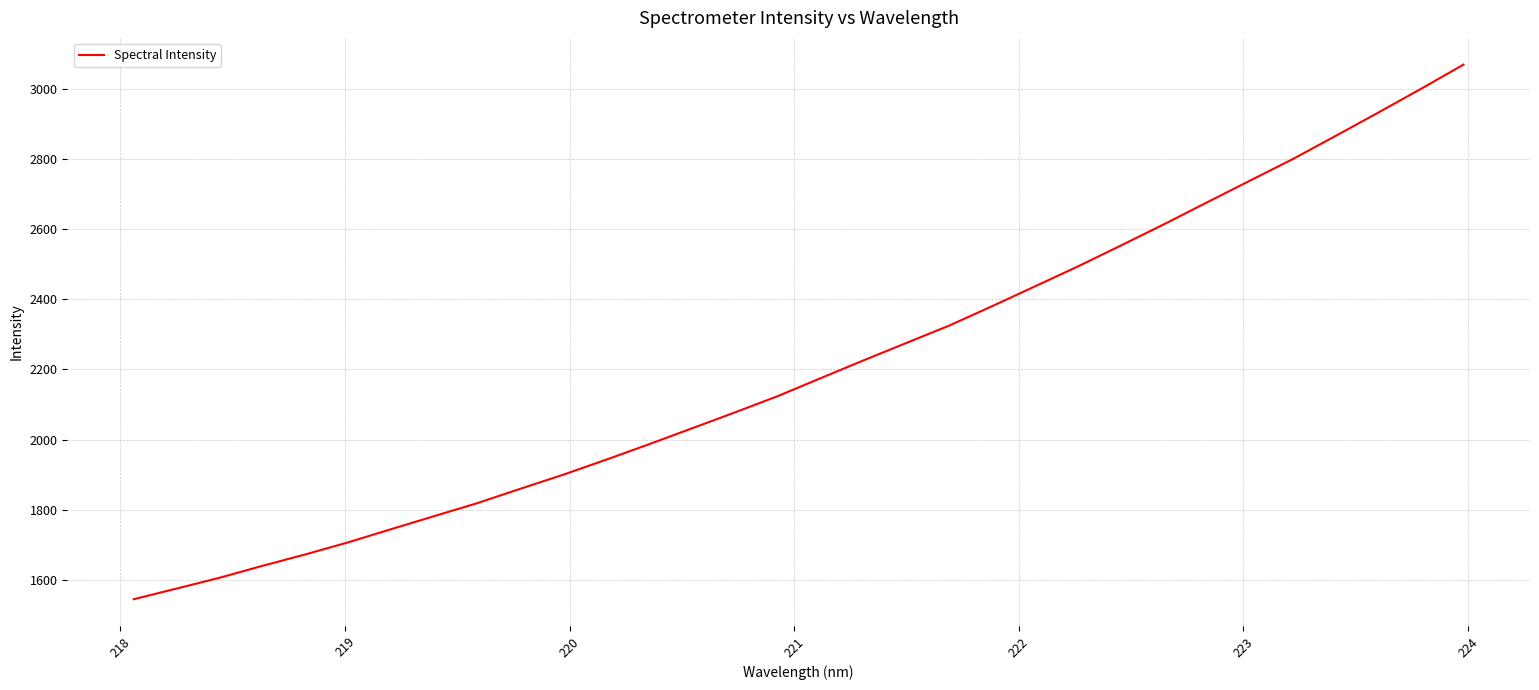

Reading left to right, what are all the values shown in this chart?

1544.4	1574.9	1605.7	1639.7	1672.4	1706.9	1744.5	1781.6	1818.5	1859.4	1899.5	1942.3	1986.5	2031.8	2077.2	2123.8	2174.9	2225.8	2275.5	2325.2	2380.5	2437.1	2493.9	2553.4	2613.7	2675.9	2737.8	2799.4	2865.5	2932.3	3000.3	3069.9